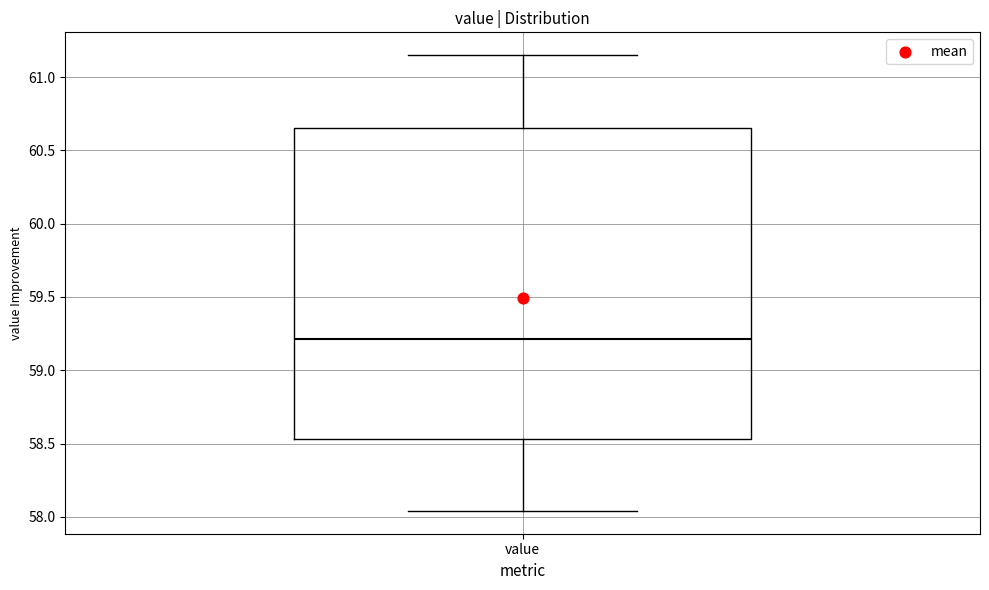

Transcribe this box plot: give where the median line is, the range the box spans, and where the two whiskers end, as read against the y-axis. The values are not printed on the chart, so give them approximately, as read against the axis.

median 59.20, box 58.55 to 60.65, whiskers 58.05 to 61.15